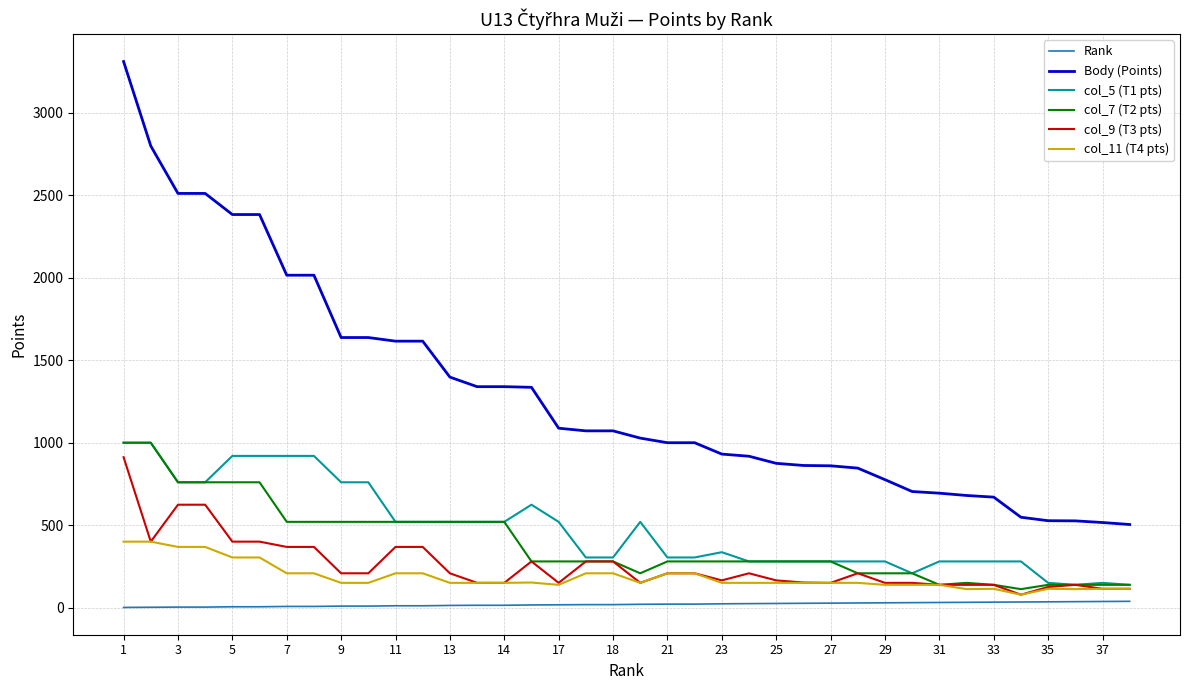

Which series has the widest spread of values?

Body (Points)